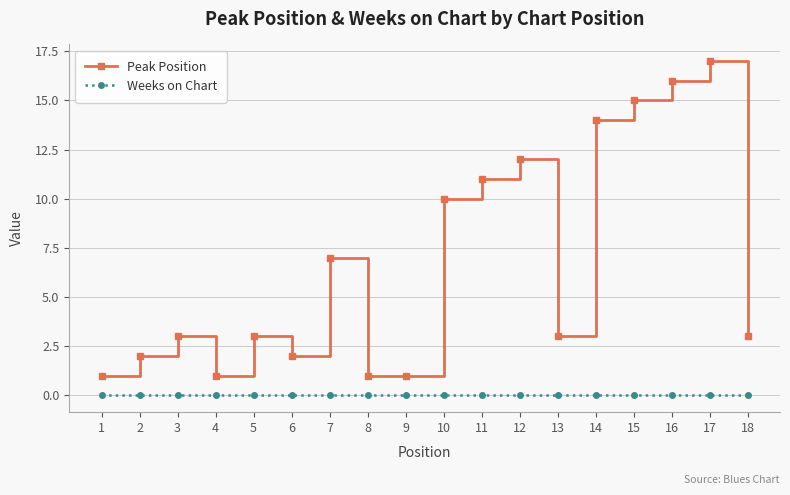

Where is Peak Position nearest to the value 9?

10